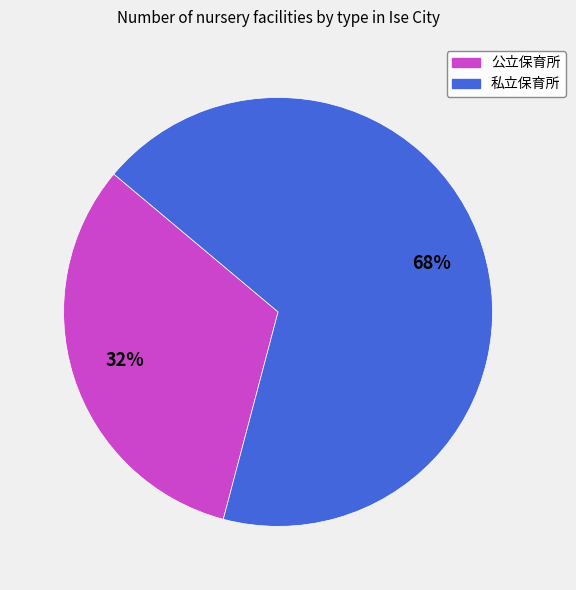

Is it true that 私立保育所 is 78% of the pie?

False